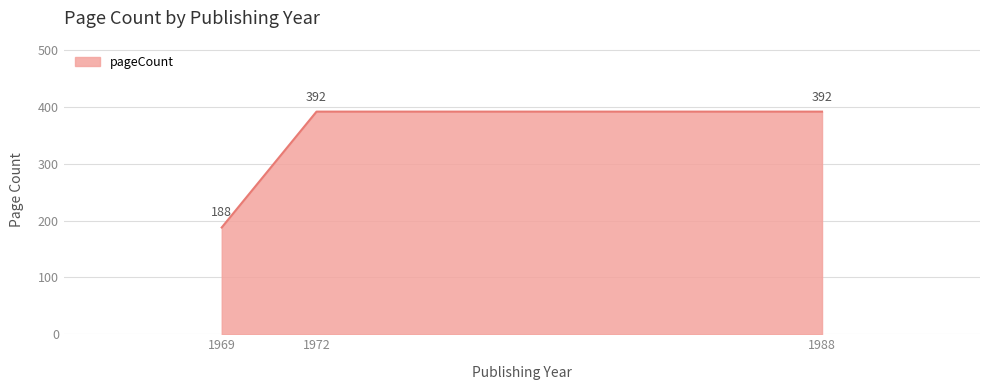

What is the sum of all values?

972